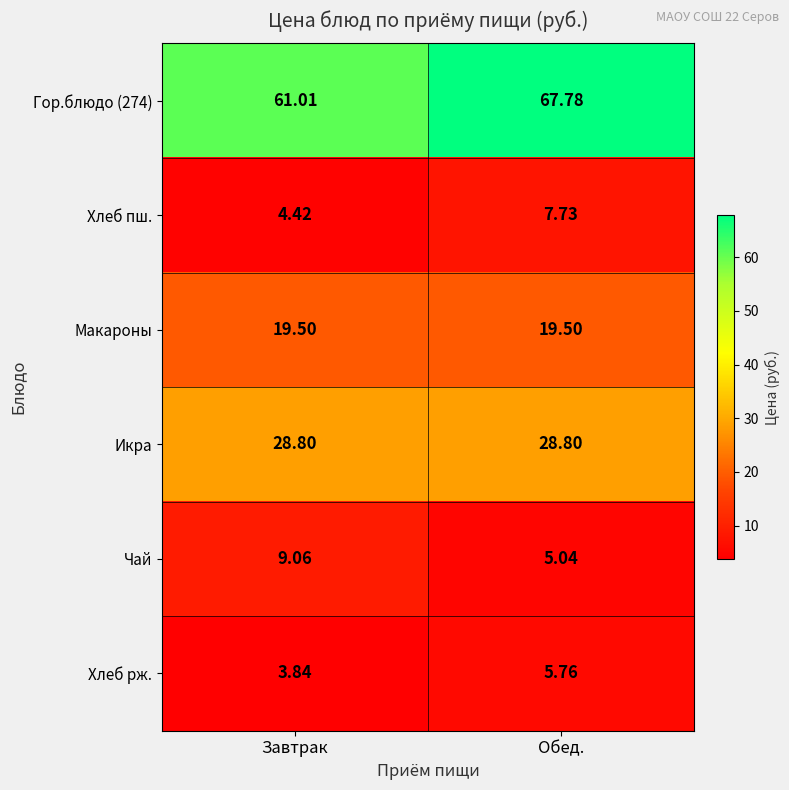

Which category has the highest value in the Хлеб пш. series?

Обед.